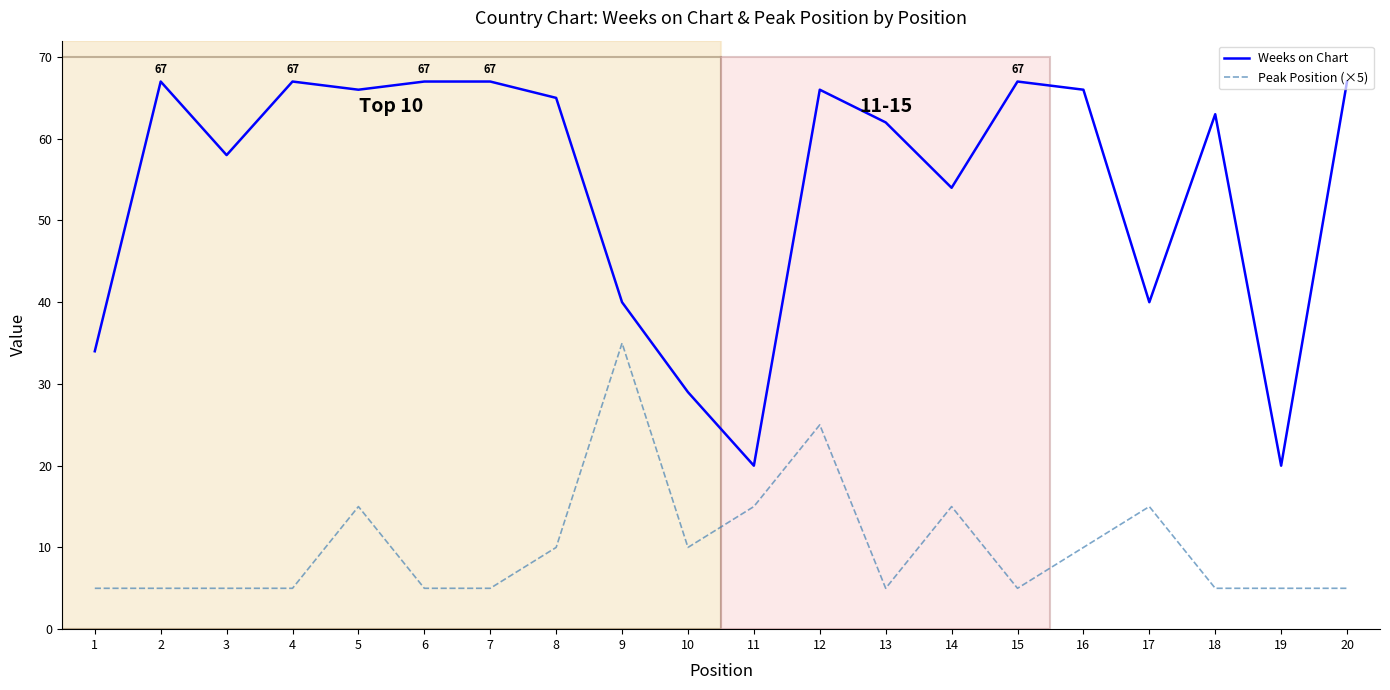

True or false: Weeks on Chart and Peak Position (×5) intersect in this chart.

False